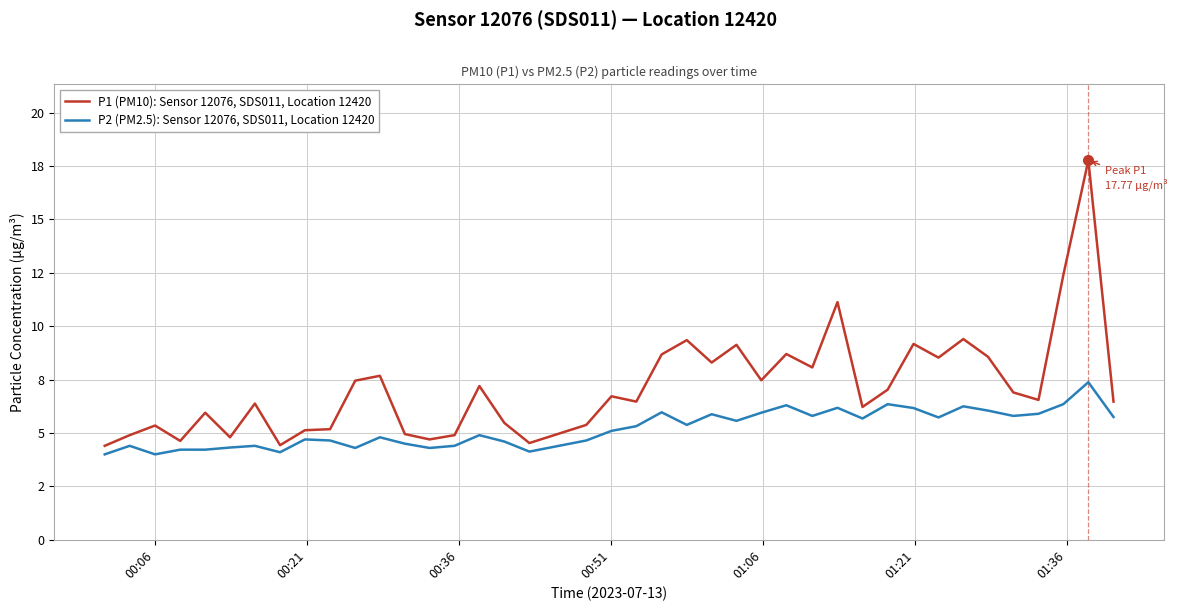

Where is the first local maximum for P2 (PM2.5): Sensor 12076, SDS011, Location 12420?

00:21